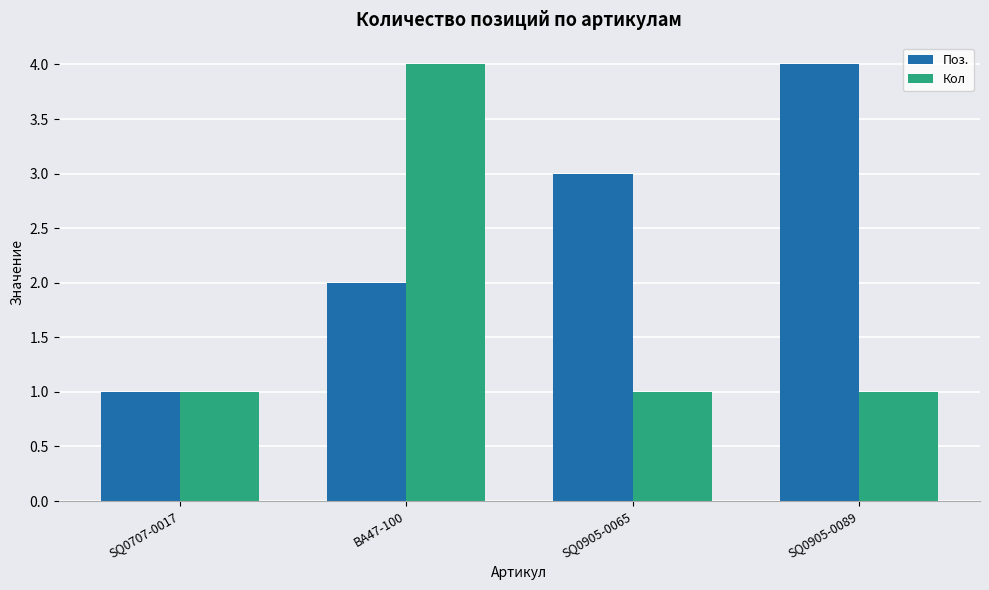

How many bars are there in total?

8